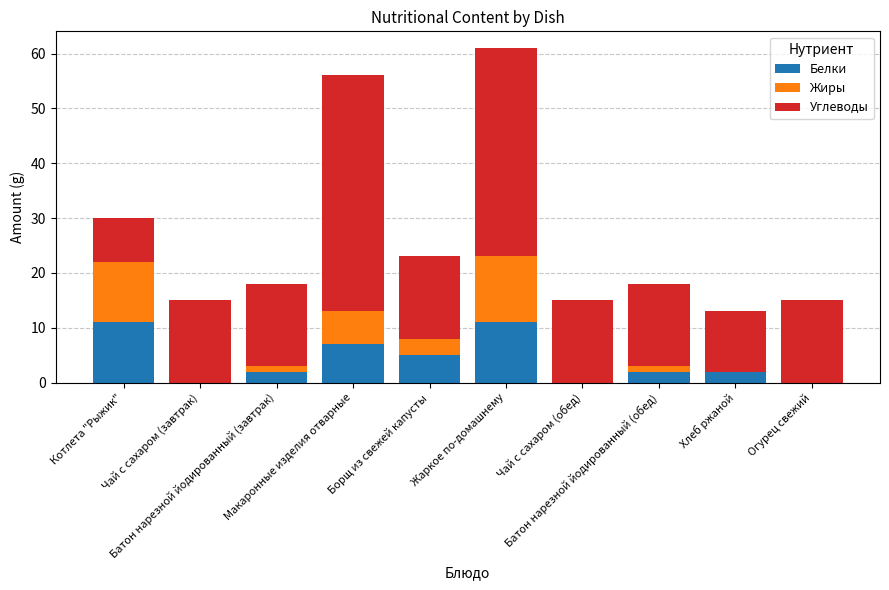

What is the highest value of the Белки series?

11